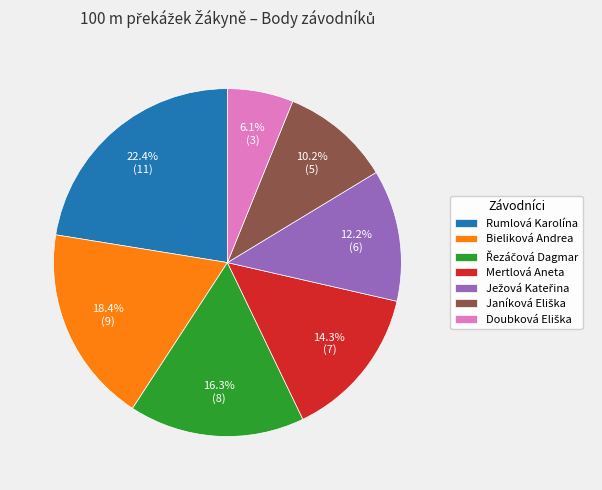

Does any single category account for the majority?

No